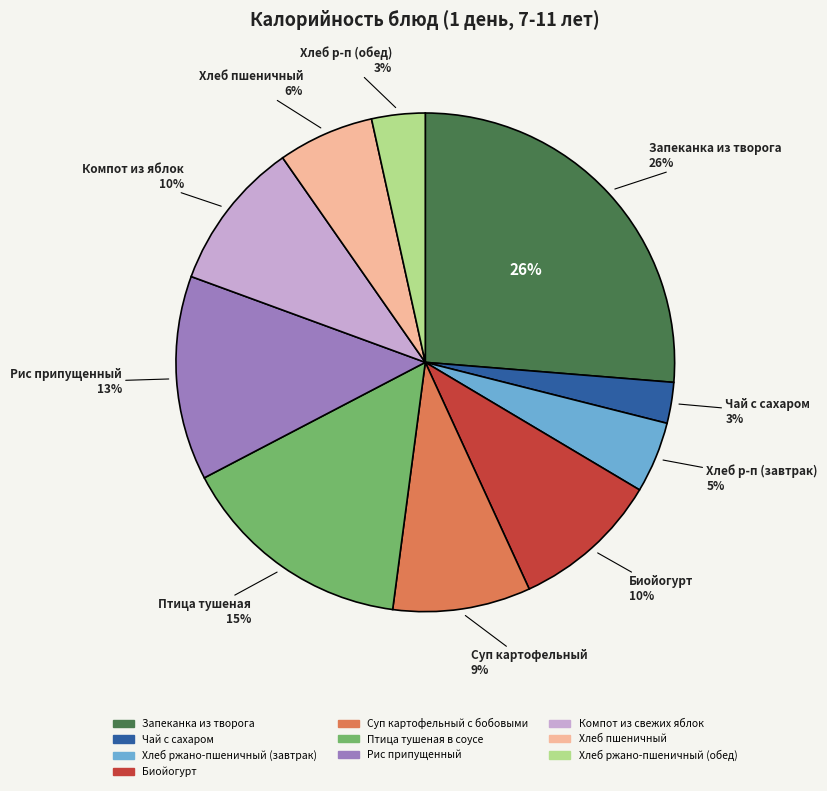

To the nearest percent, what portion does Хлеб ржано-пшеничный (завтрак) represent?

5%